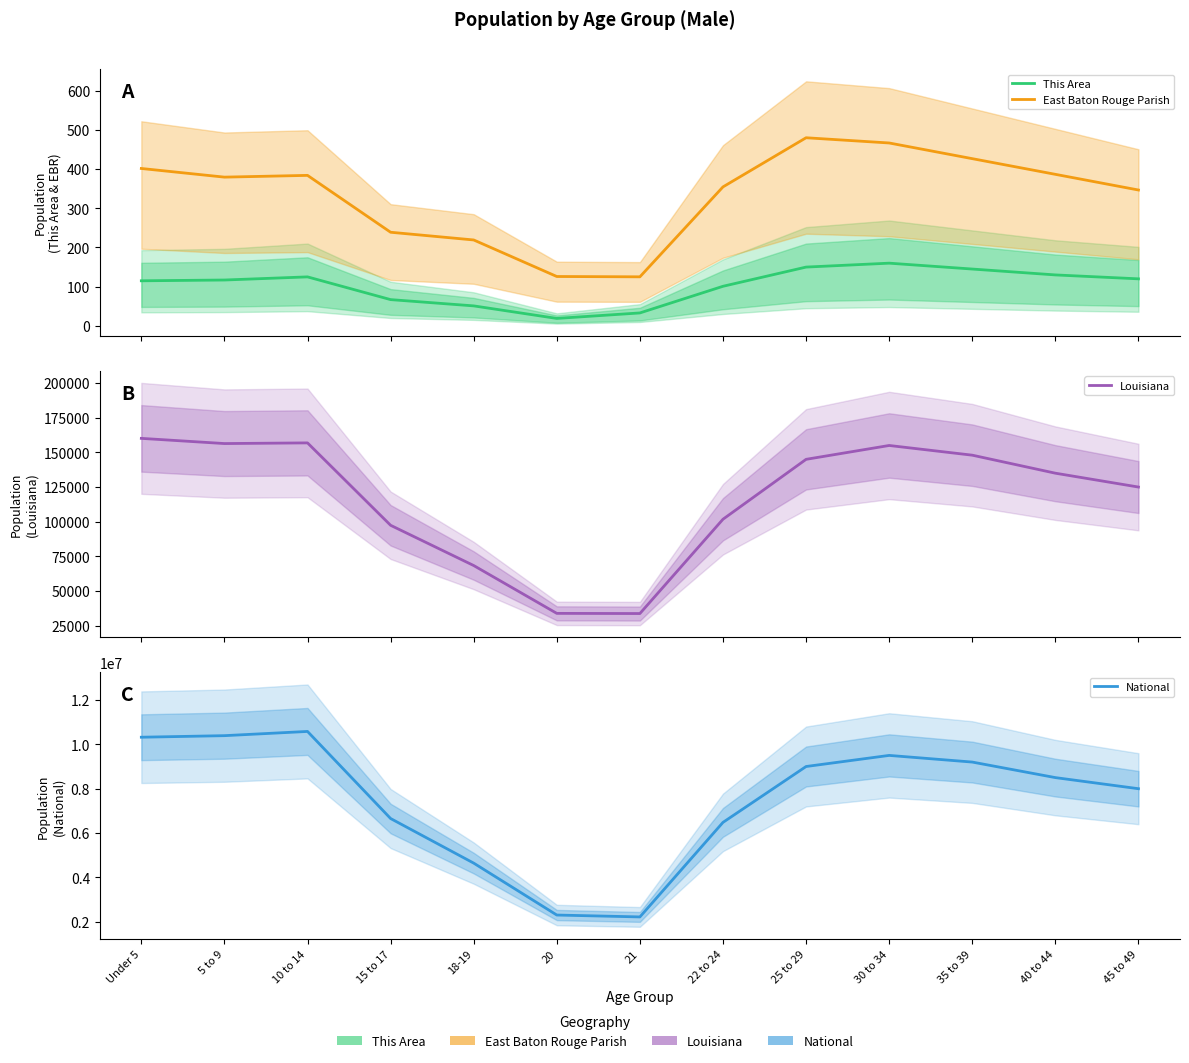

What is the sum of all National values?

97806769.0